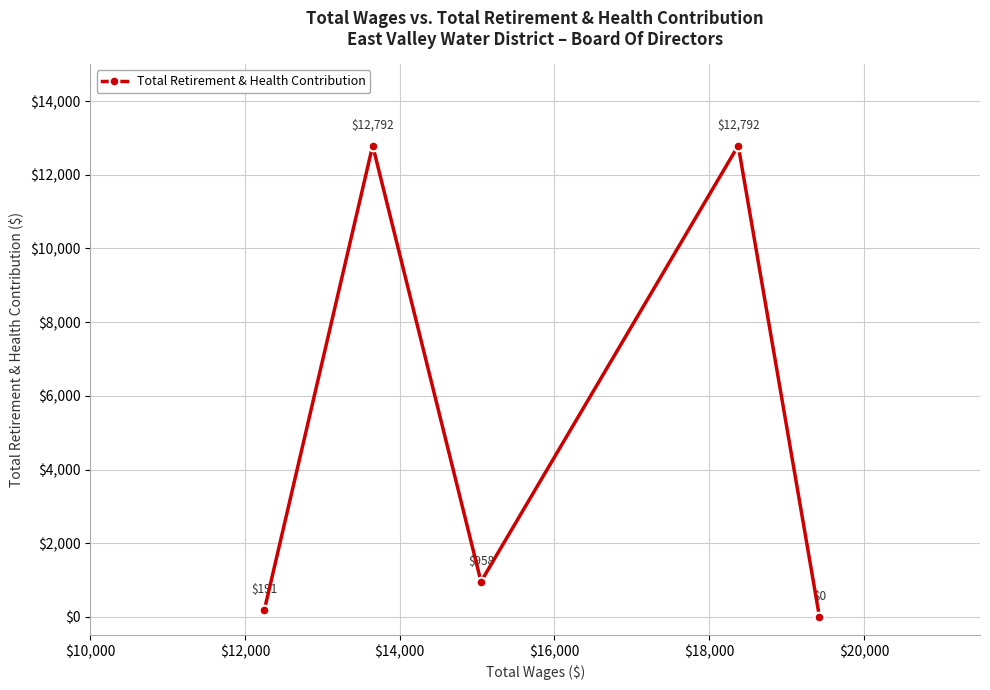

What is the value of the 4th point from the left?

12792